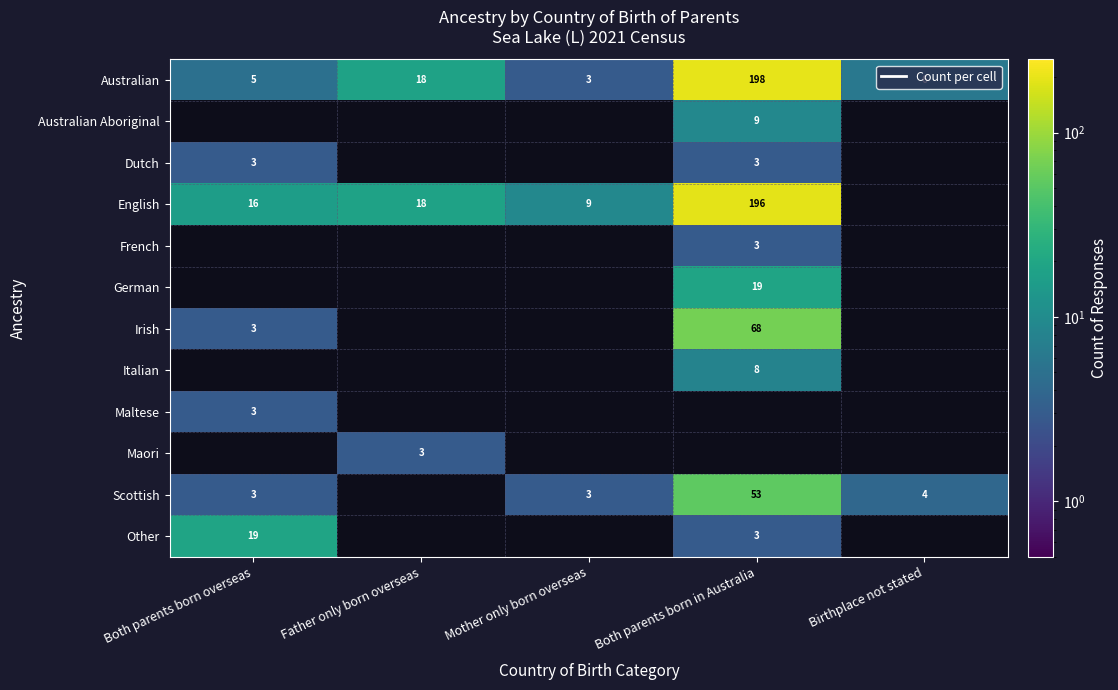

Count the number of data series in this chart.

12